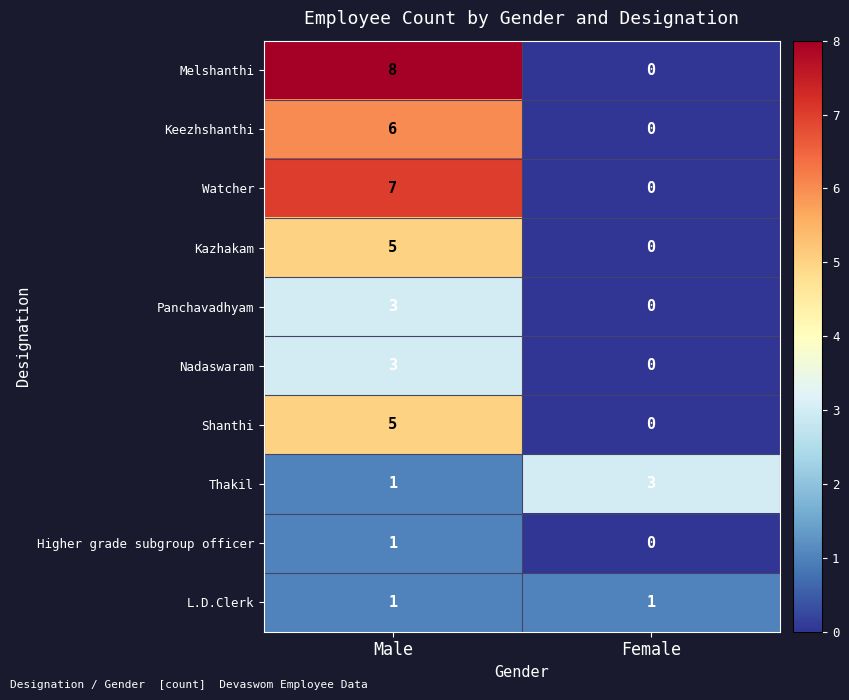

Which category has the highest value across all series?

Male